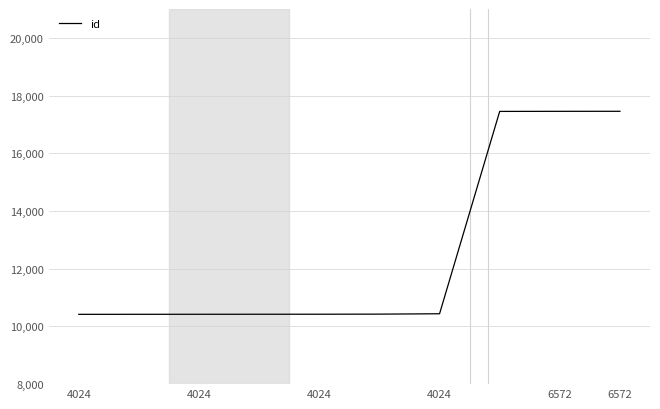

What is the difference between the maximum and minimum values?

7036